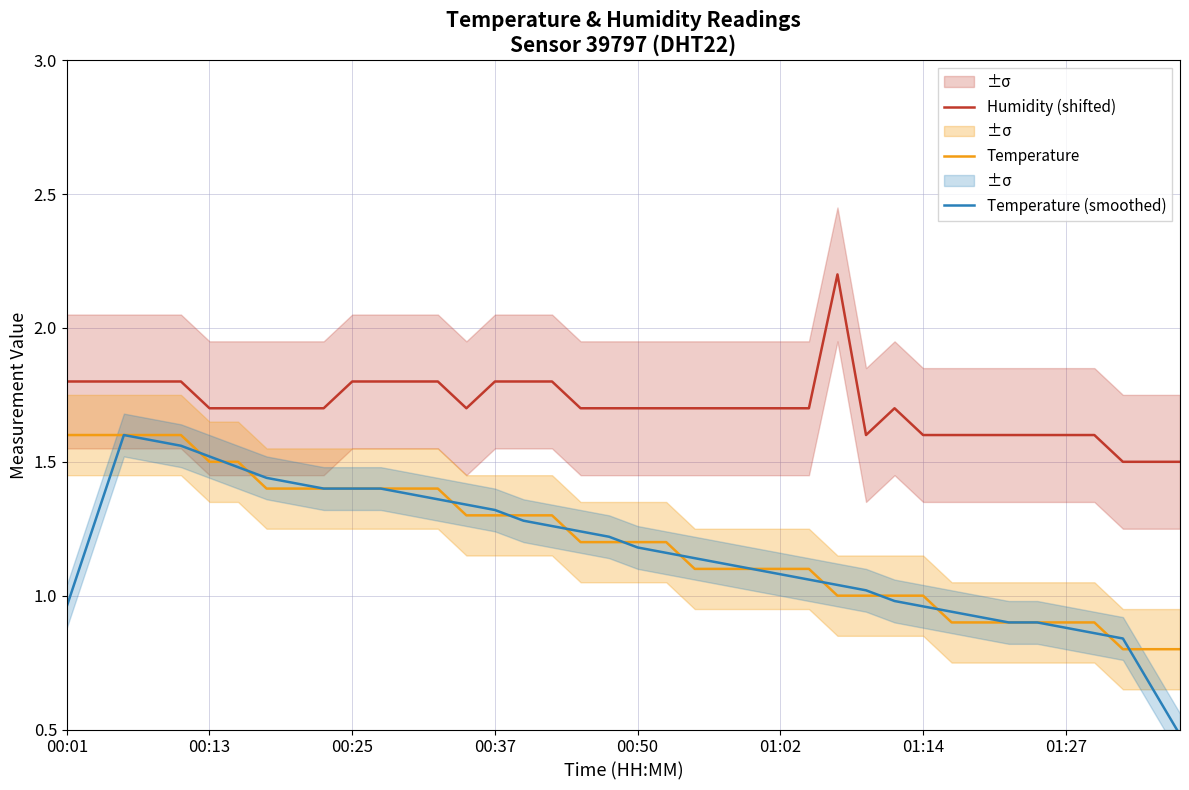

True or false: Humidity (shifted) and Temperature intersect in this chart.

False